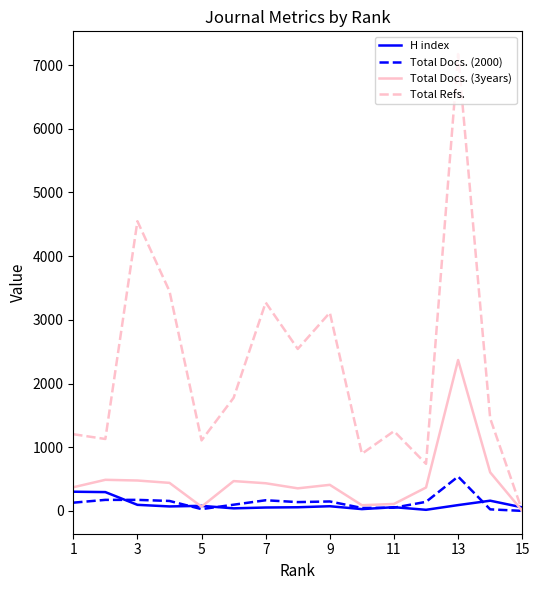

Which series has the largest range (max minus min)?

Total Refs.